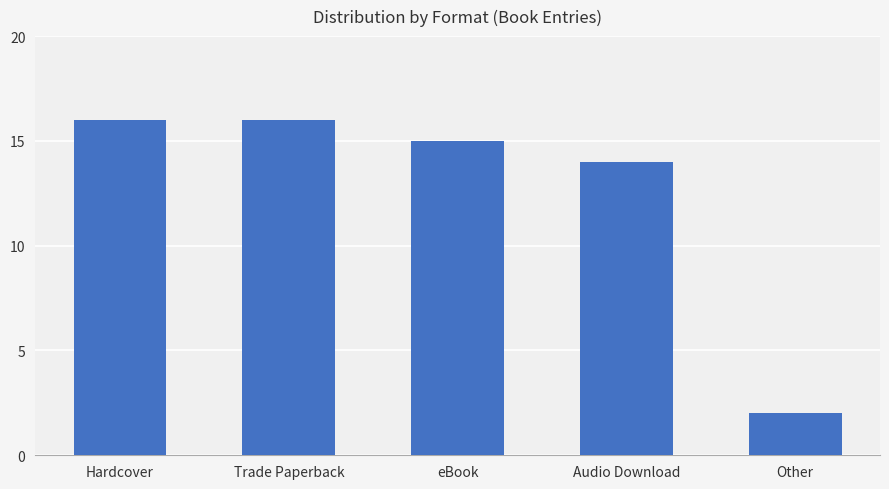

Reading right to left, what are all the values shown in this chart?

Other=2	Audio Download=14	eBook=15	Trade Paperback=16	Hardcover=16